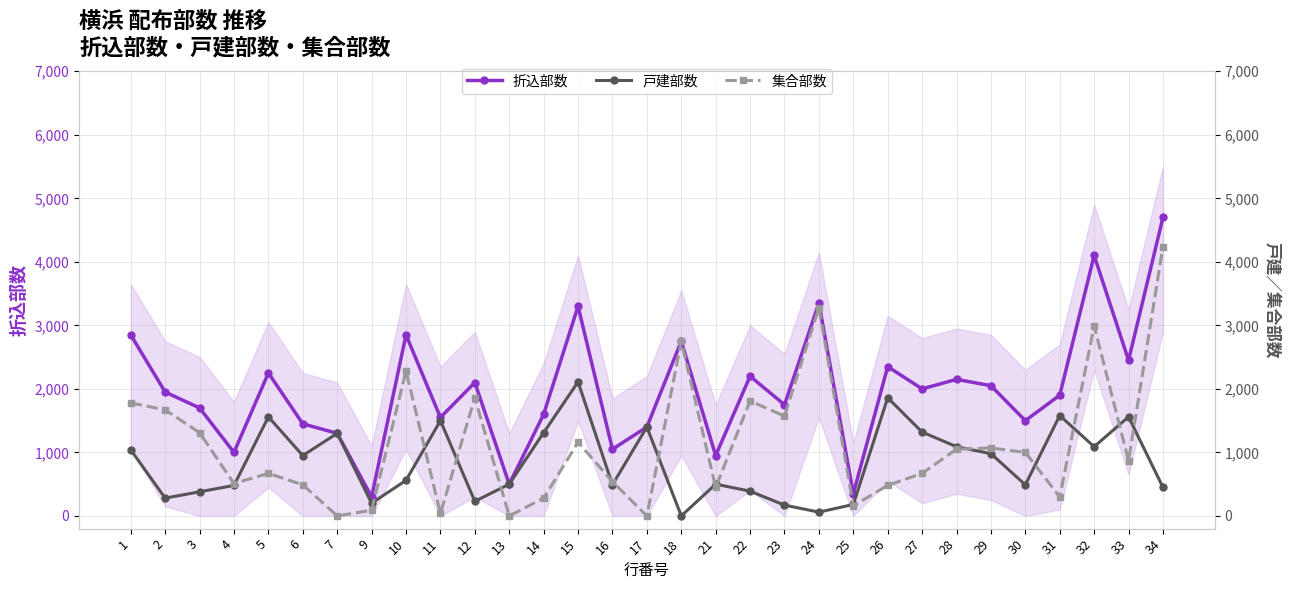

How many data points does each series have?

31